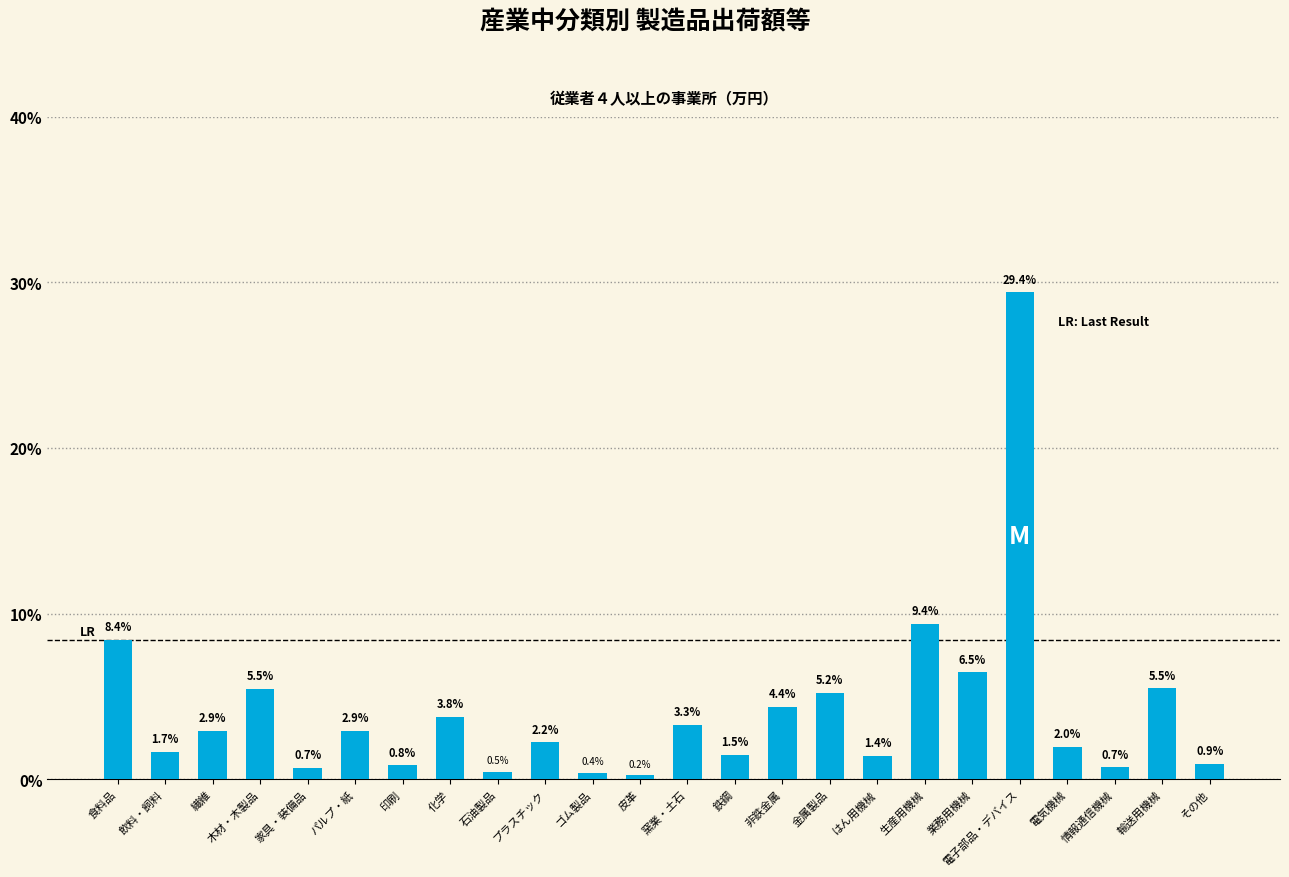

At which category does the chart reach its peak across all series?

電子部品・デバイス